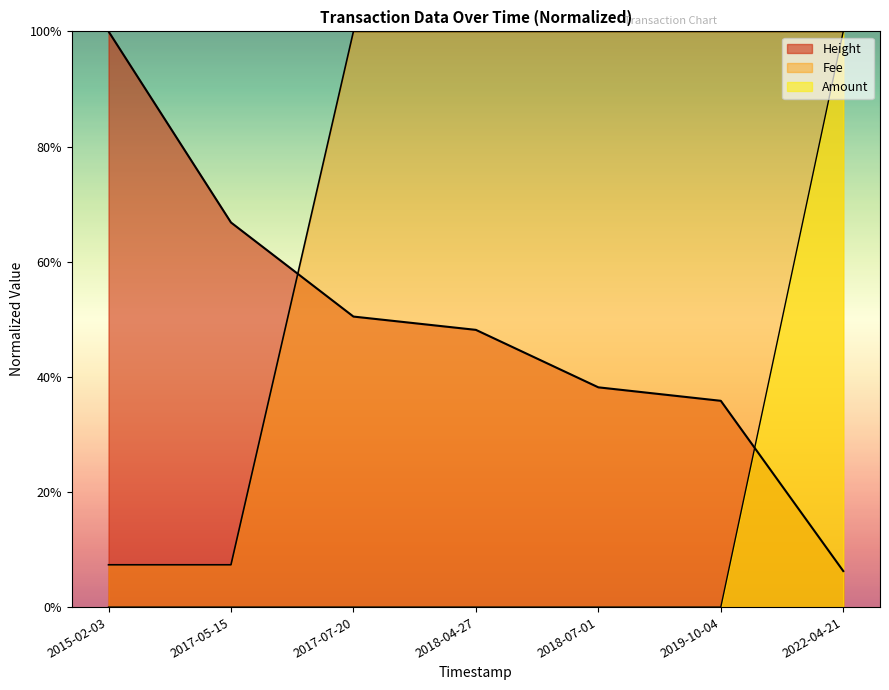

At which category does the chart reach its minimum across all series?

2017-07-20